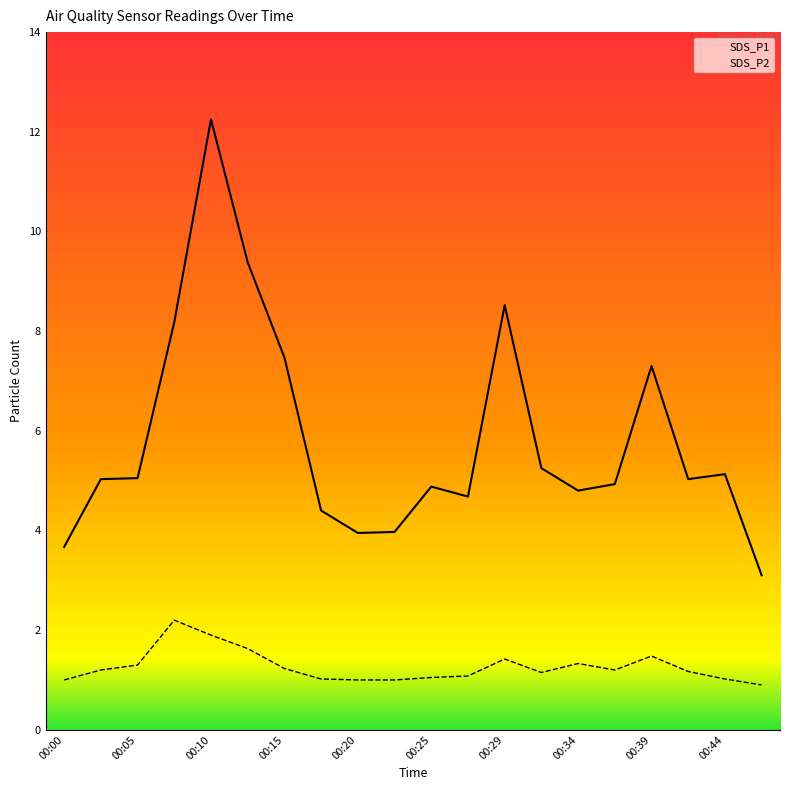

What is the difference between the SDS_P1 values at 00:00 and 00:12?

5.7